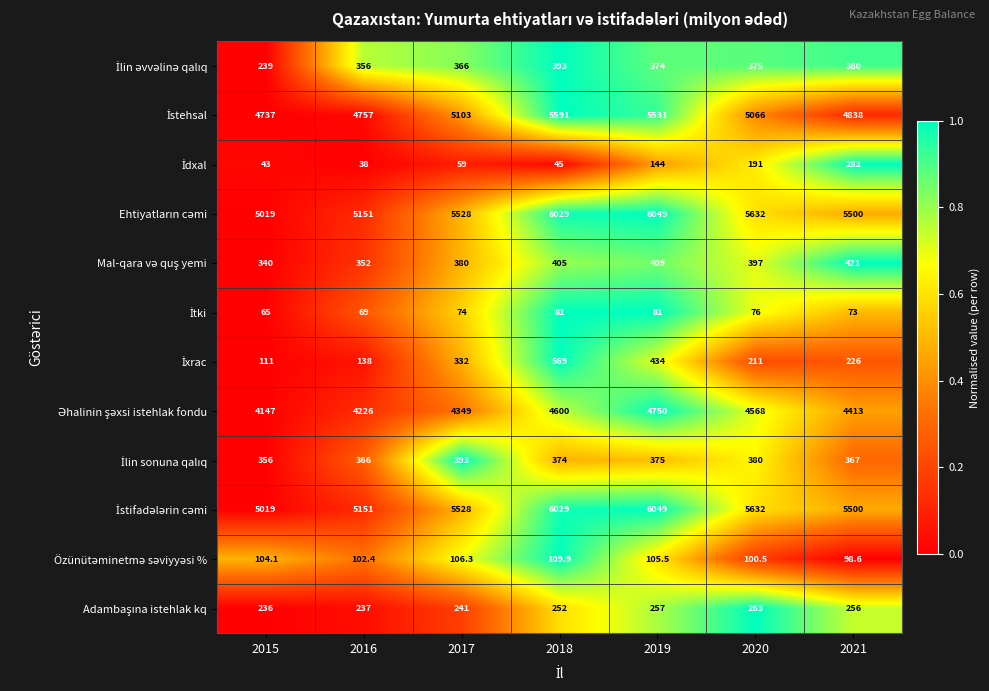

At which category is the sum across all series the highest?

2019